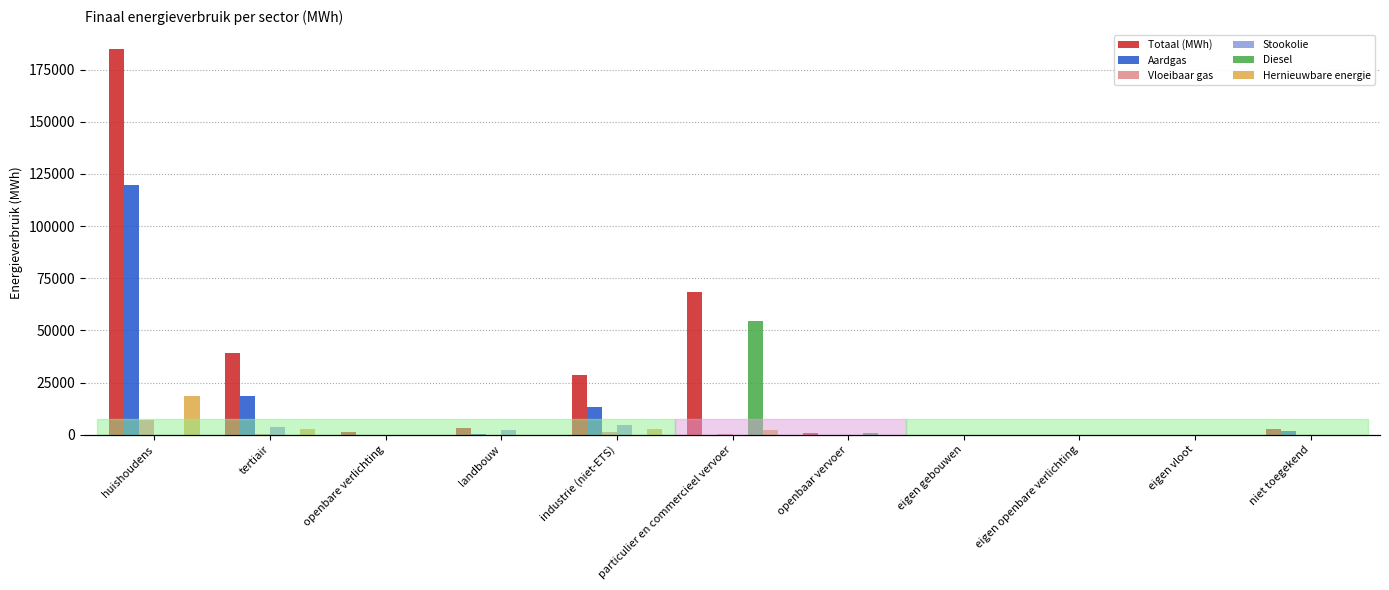

What are all the series names shown in the legend?

Totaal (MWh), Aardgas, Vloeibaar gas, Stookolie, Diesel, Hernieuwbare energie